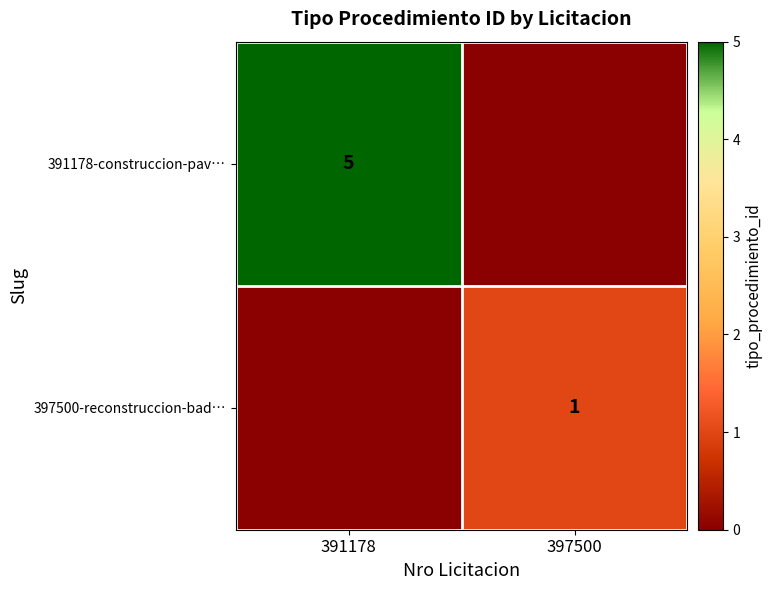

The 391178-construccion-pav… series shows 2 at 391178. True or false?

False